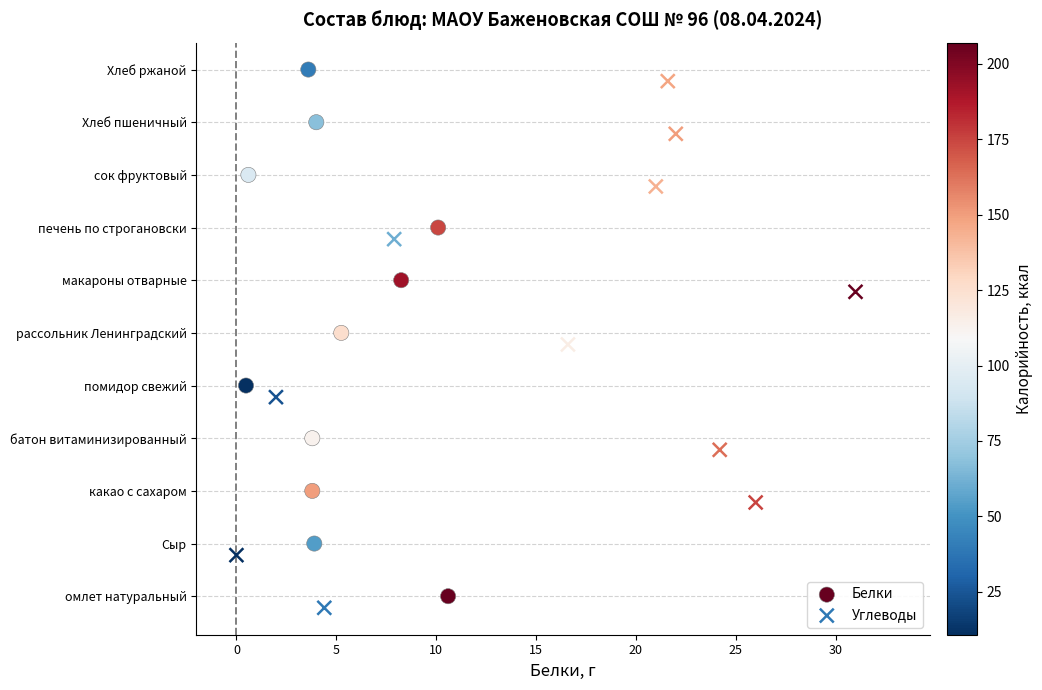

Which series reaches the maximum Y coordinate?

Белки